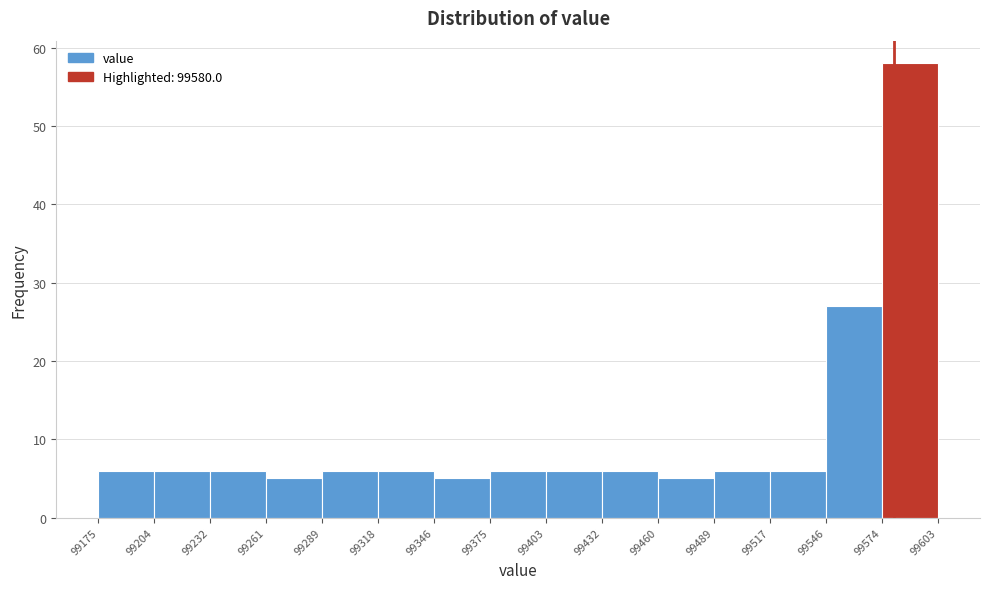

Which range on the x-axis has the tallest bar?

99574 to 99603